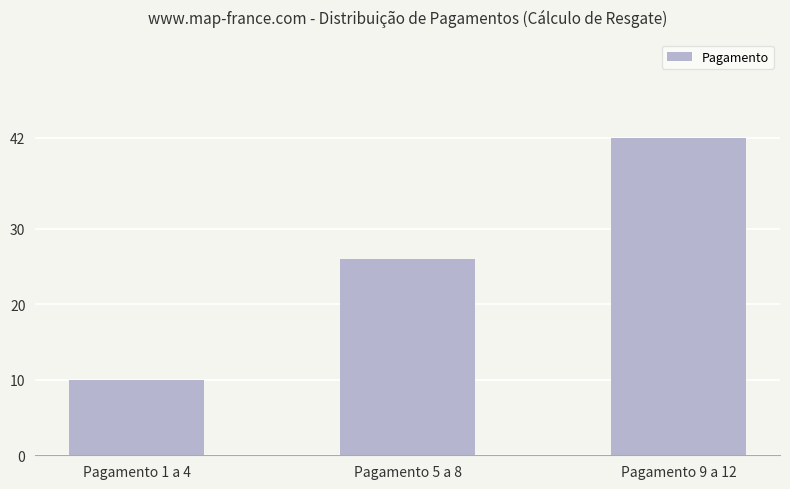

List the labels in order of value, largest first.

Pagamento 9 a 12, Pagamento 5 a 8, Pagamento 1 a 4